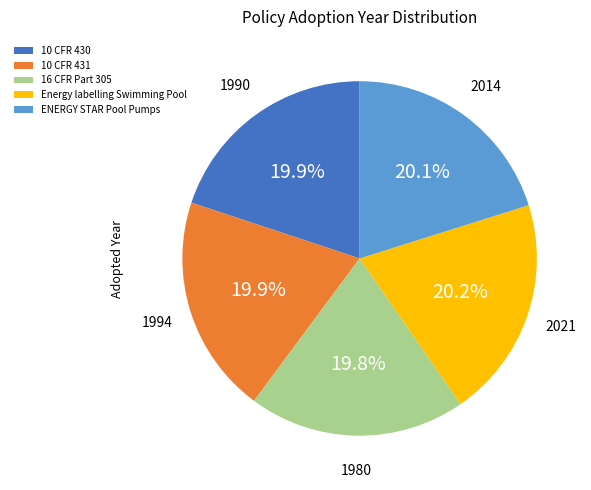

To the nearest percent, what is the average slice percentage?

20%